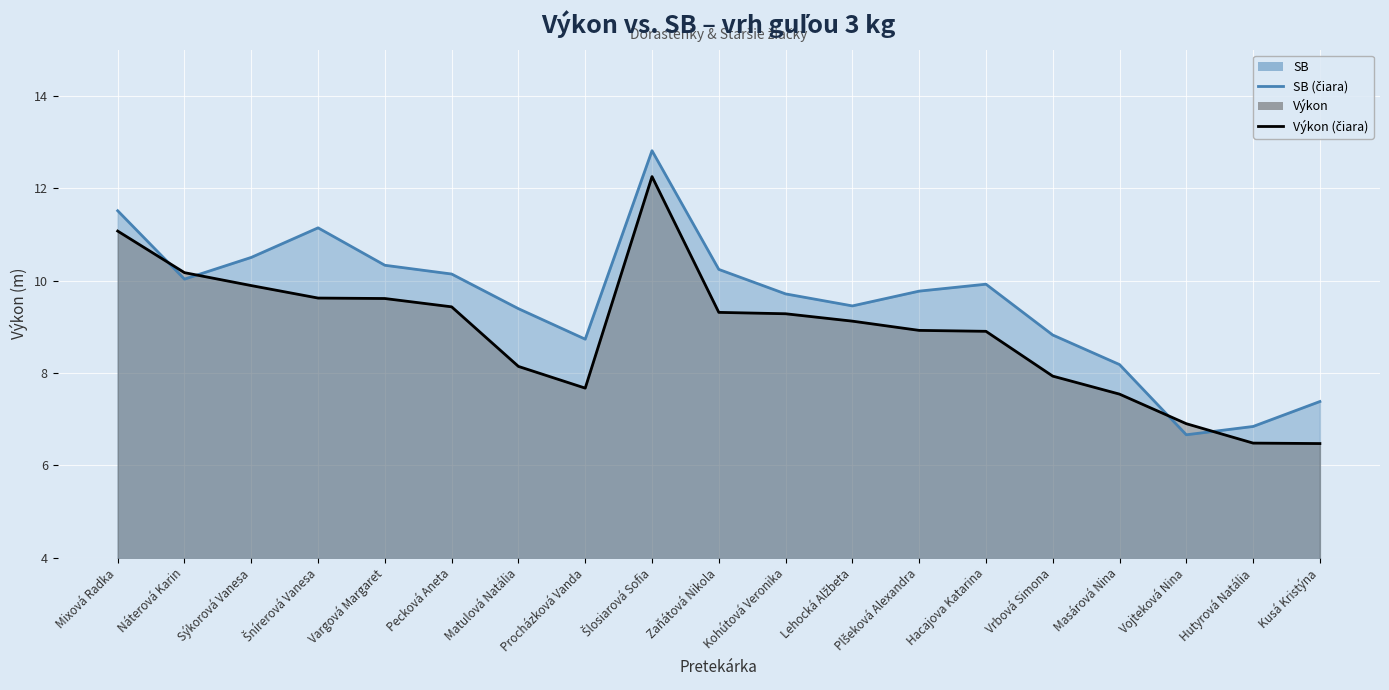

True or false: SB (linha) has more than 1 points higher than both neighbors.

True